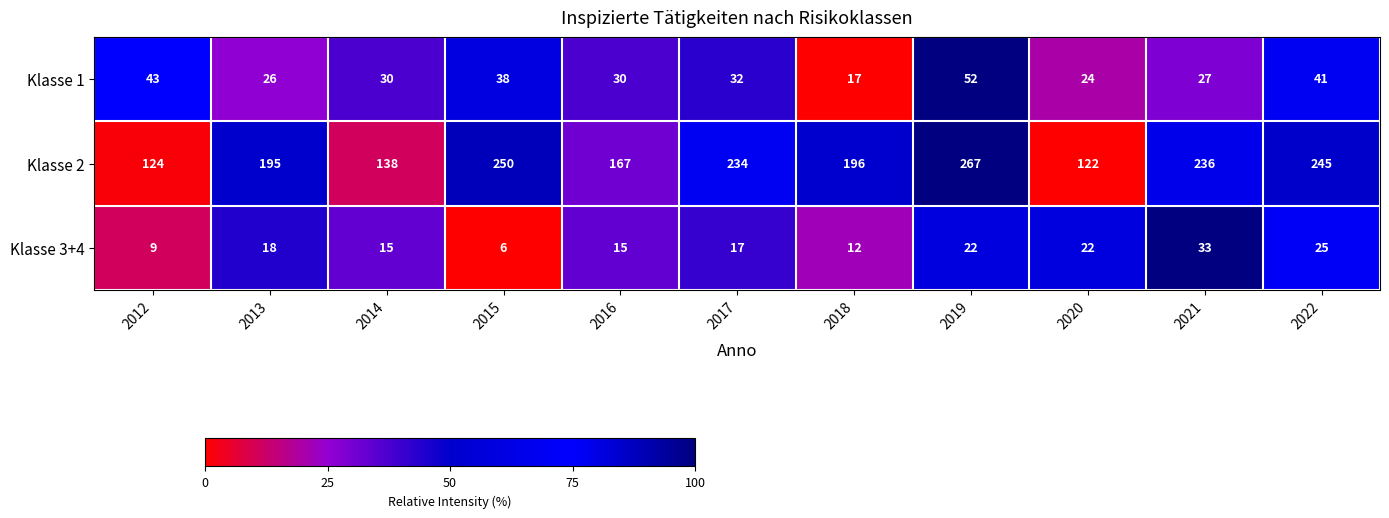

Is it true that Klasse 2 equals 167 at 2019?

False